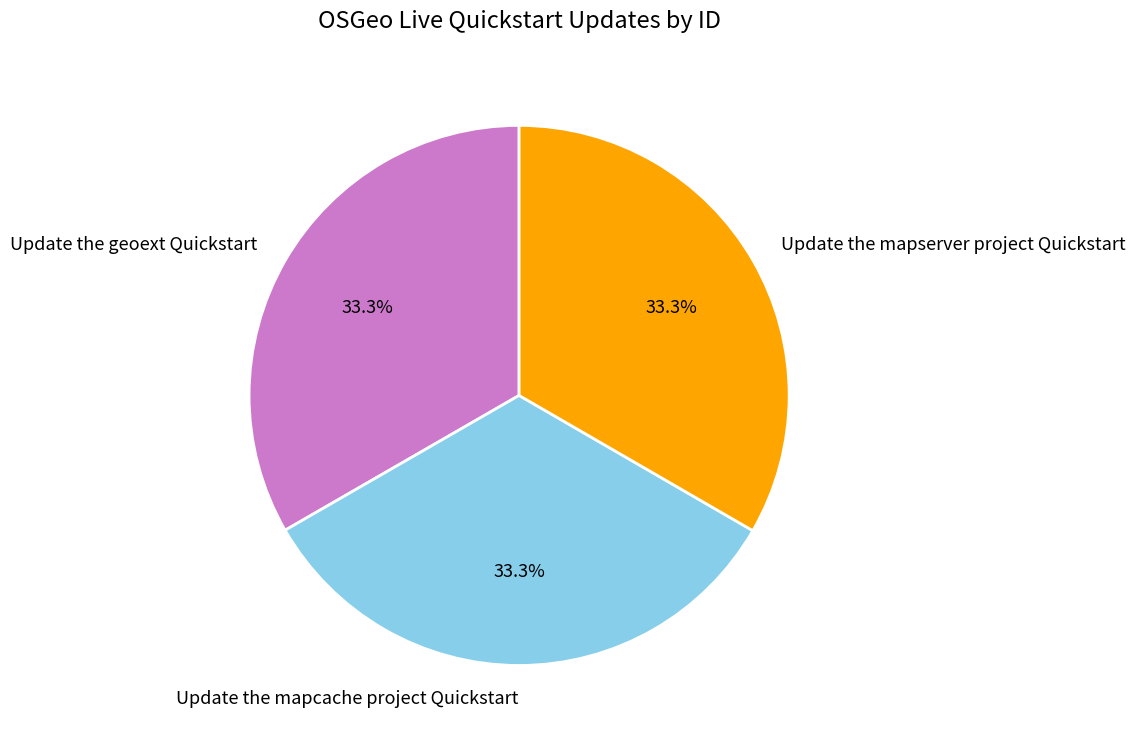

Approximately how many times larger is the value at Update the mapserver project Quickstart compared to Update the geoext Quickstart?

1.0